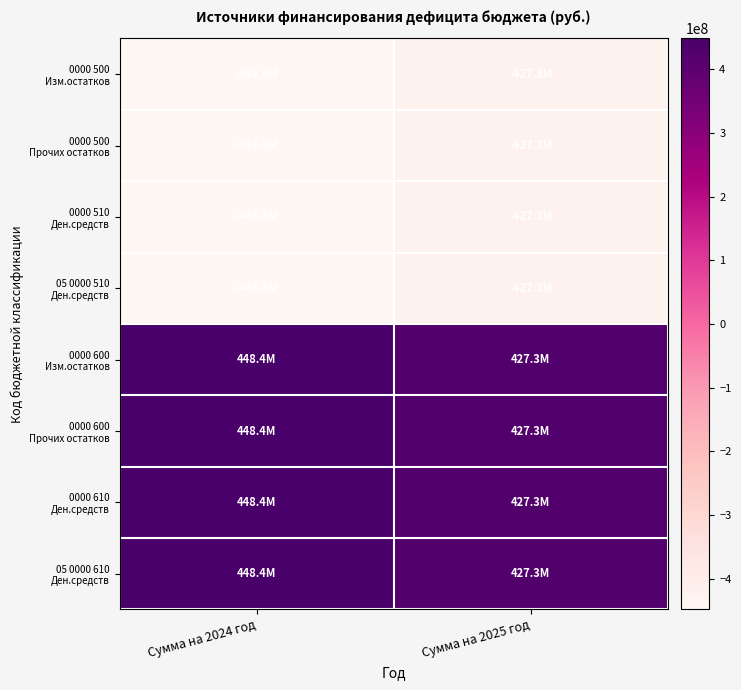

How many categories are shown in the chart?

2